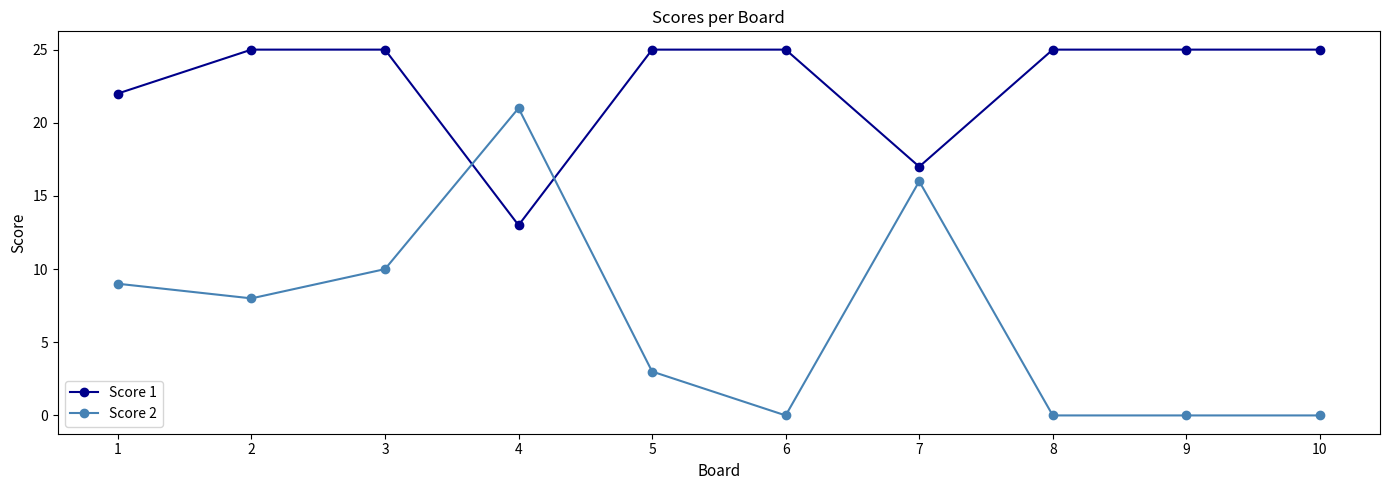

The Score 1 series shows 8 at 1. True or false?

False